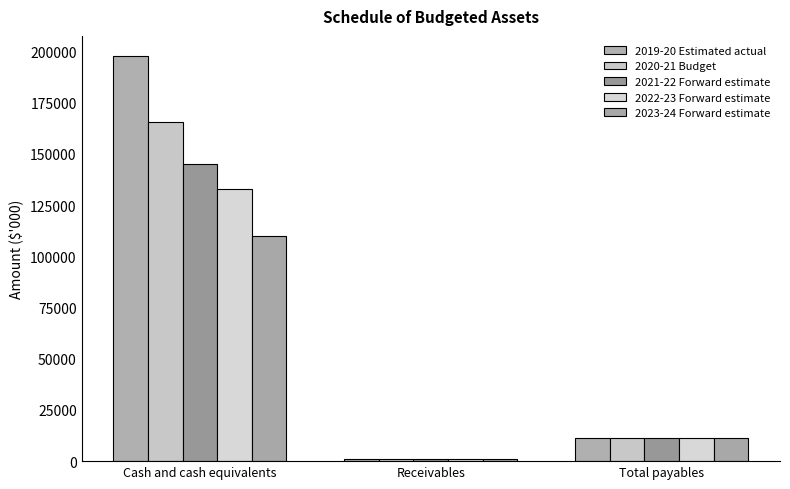

At which label does 2019-20 Estimated actual first exceed 11074?

Cash and cash equivalents